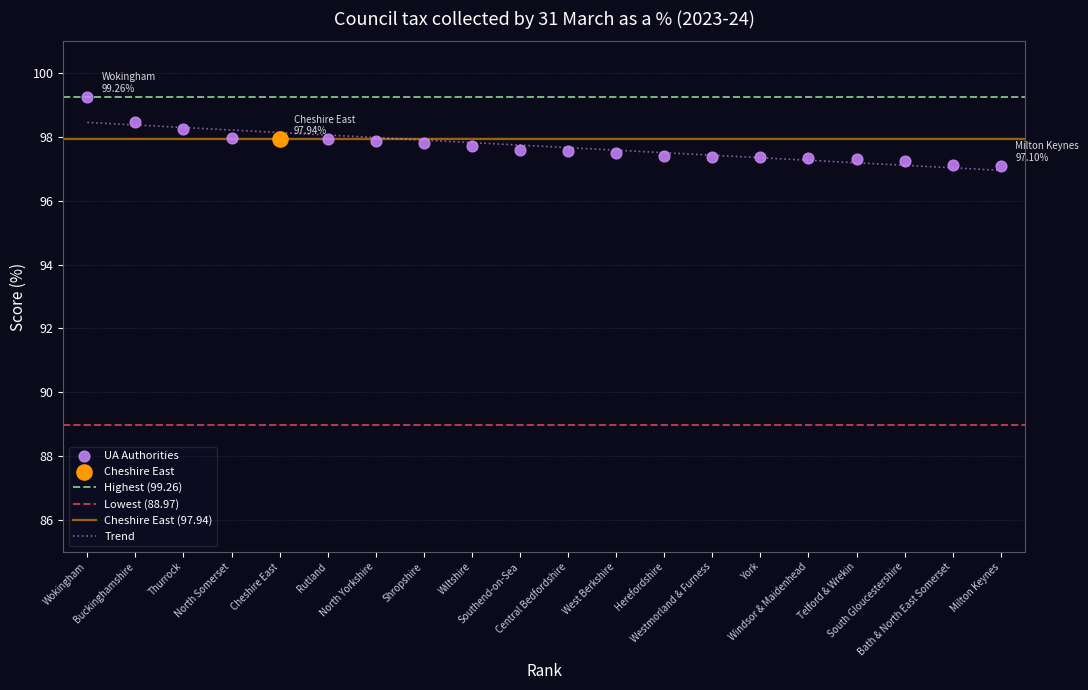

Which series has the largest total across all categories?

Cheshire East